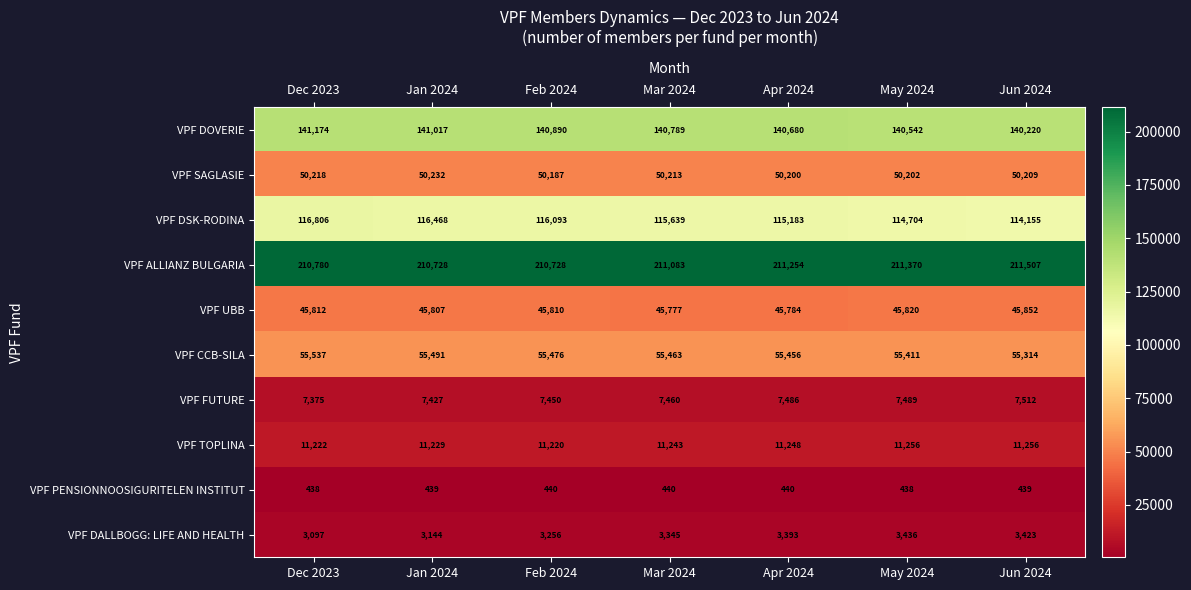

Rank the series by their maximum value, from highest to lowest.

VPF ALLIANZ BULGARIA, VPF DOVERIE, VPF DSK-RODINA, VPF CCB-SILA, VPF SAGLASIE, VPF UBB, VPF TOPLINA, VPF FUTURE, VPF DALLBOGG: LIFE AND HEALTH, VPF PENSIONNOOSIGURITELEN INSTITUT